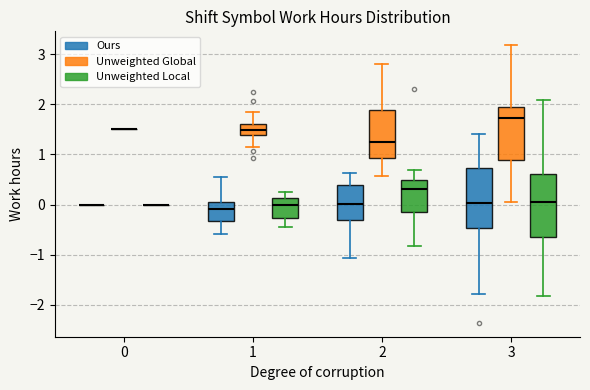

Reading left to right, read every box against the y-axis: the position of its median line, the range the box covers, and the ends of its whiskers. The values are not printed on the chart, so give them approximately, as read against the axis.

0 (Ours): box collapsed to a line at 0.0, whiskers 0.0 to 0.0
0 (Unweighted Global): box collapsed to a line at 1.5, whiskers 1.5 to 1.5
0 (Unweighted Local): box collapsed to a line at 0.0, whiskers 0.0 to 0.0
1 (Ours): median -0.1, box -0.3 to 0.1, whiskers -0.6 to 0.6
1 (Unweighted Global): median 1.5, box 1.4 to 1.6, whiskers 1.1 to 1.8
1 (Unweighted Local): median 0.0, box -0.3 to 0.1, whiskers -0.5 to 0.3
2 (Ours): median 0.0, box -0.3 to 0.4, whiskers -1.1 to 0.6
2 (Unweighted Global): median 1.3, box 0.9 to 1.9, whiskers 0.6 to 2.8
2 (Unweighted Local): median 0.3, box -0.2 to 0.5, whiskers -0.8 to 0.7
3 (Ours): median 0.0, box -0.5 to 0.7, whiskers -1.8 to 1.4
3 (Unweighted Global): median 1.7, box 0.9 to 1.9, whiskers 0.1 to 3.2
3 (Unweighted Local): median 0.0, box -0.6 to 0.6, whiskers -1.8 to 2.1